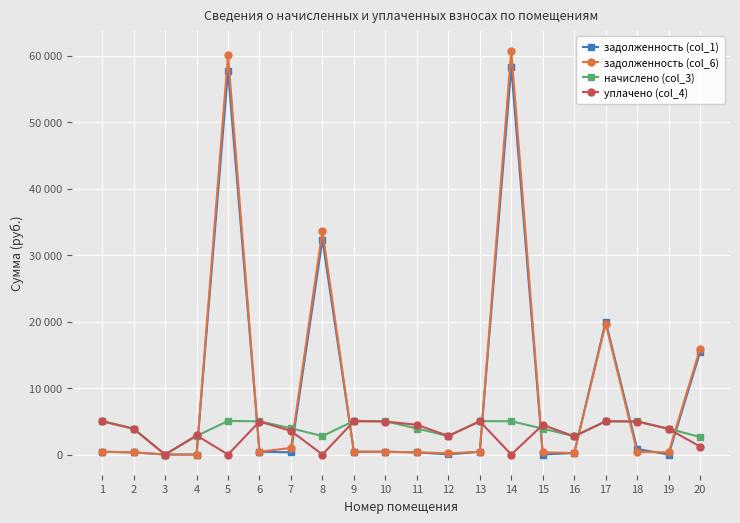

The задолженность (col_1) series shows 512.5 at 7. True or false?

False